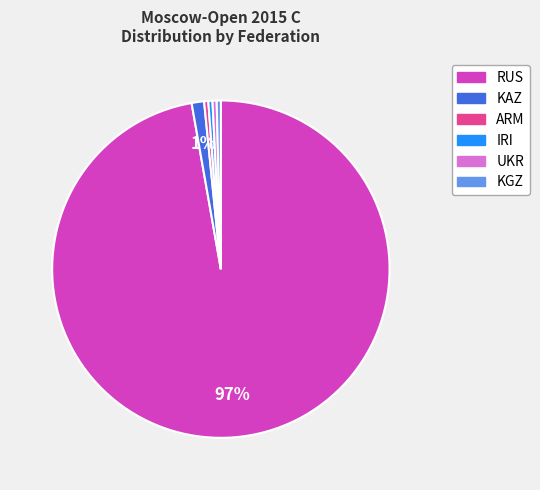

To the nearest percent, what is the average slice percentage?

17%